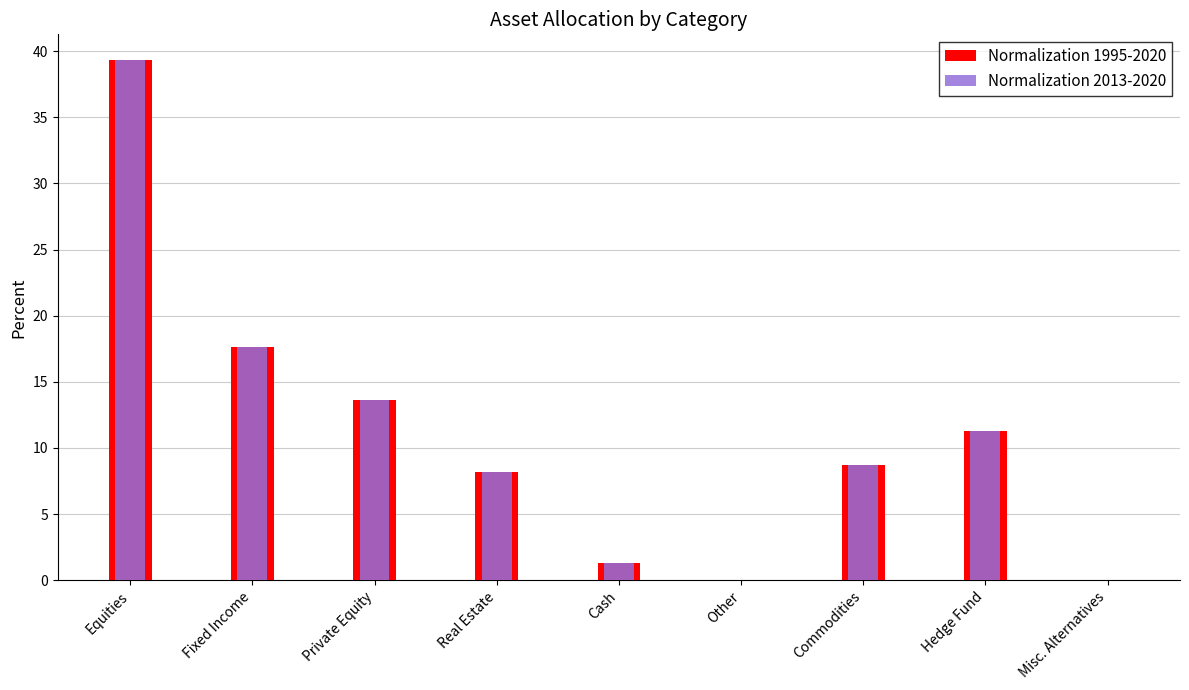

What is the difference between the second highest and second lowest values in the Normalization 2013-2020 series?

17.6